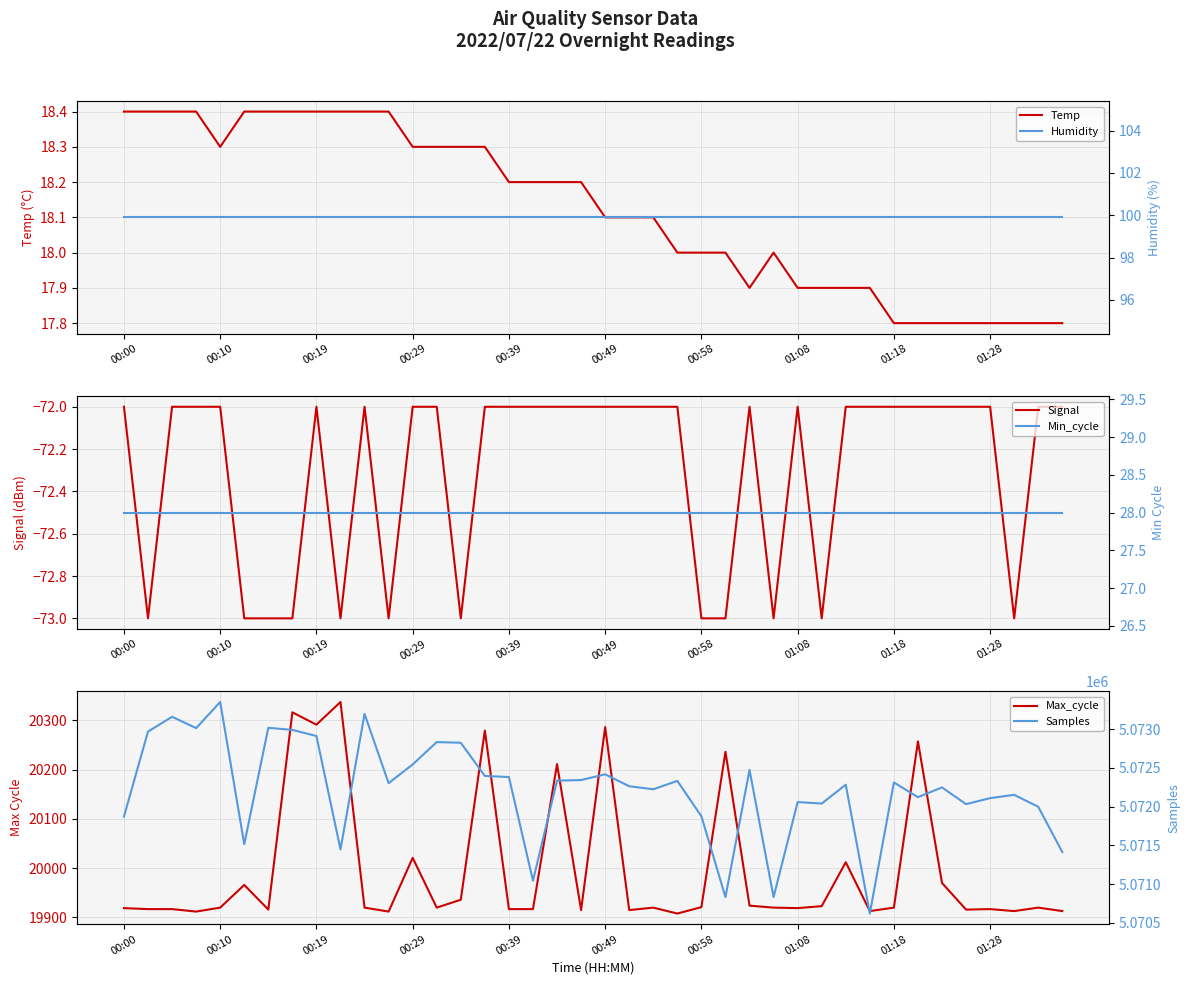

The Temp series shows 18.3 at 00:29. True or false?

True